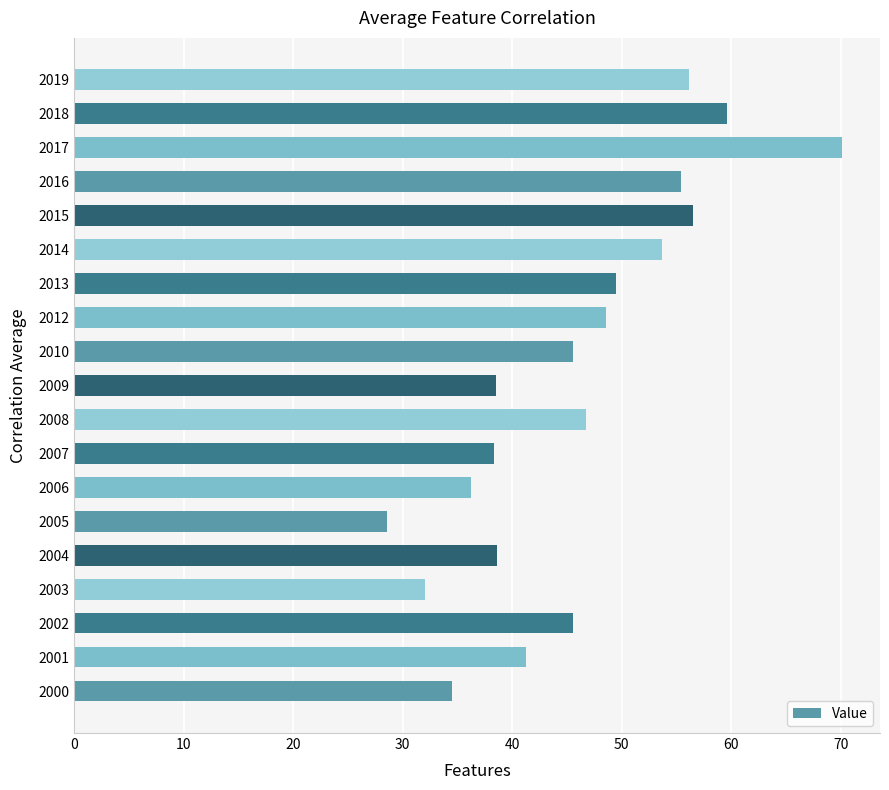

What is the approximate value at 2015?

56.5